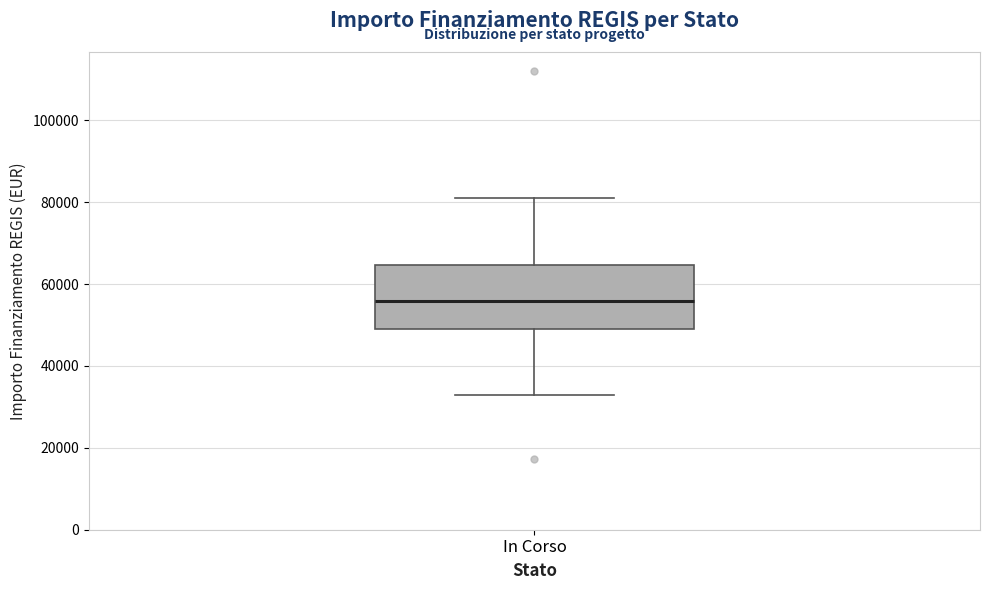

Transcribe this box plot: give where the median line is, the range the box spans, and where the two whiskers end, as read against the y-axis. The values are not printed on the chart, so give them approximately, as read against the axis.

median 56000, box 50000 to 64000, whiskers 32000 to 80000